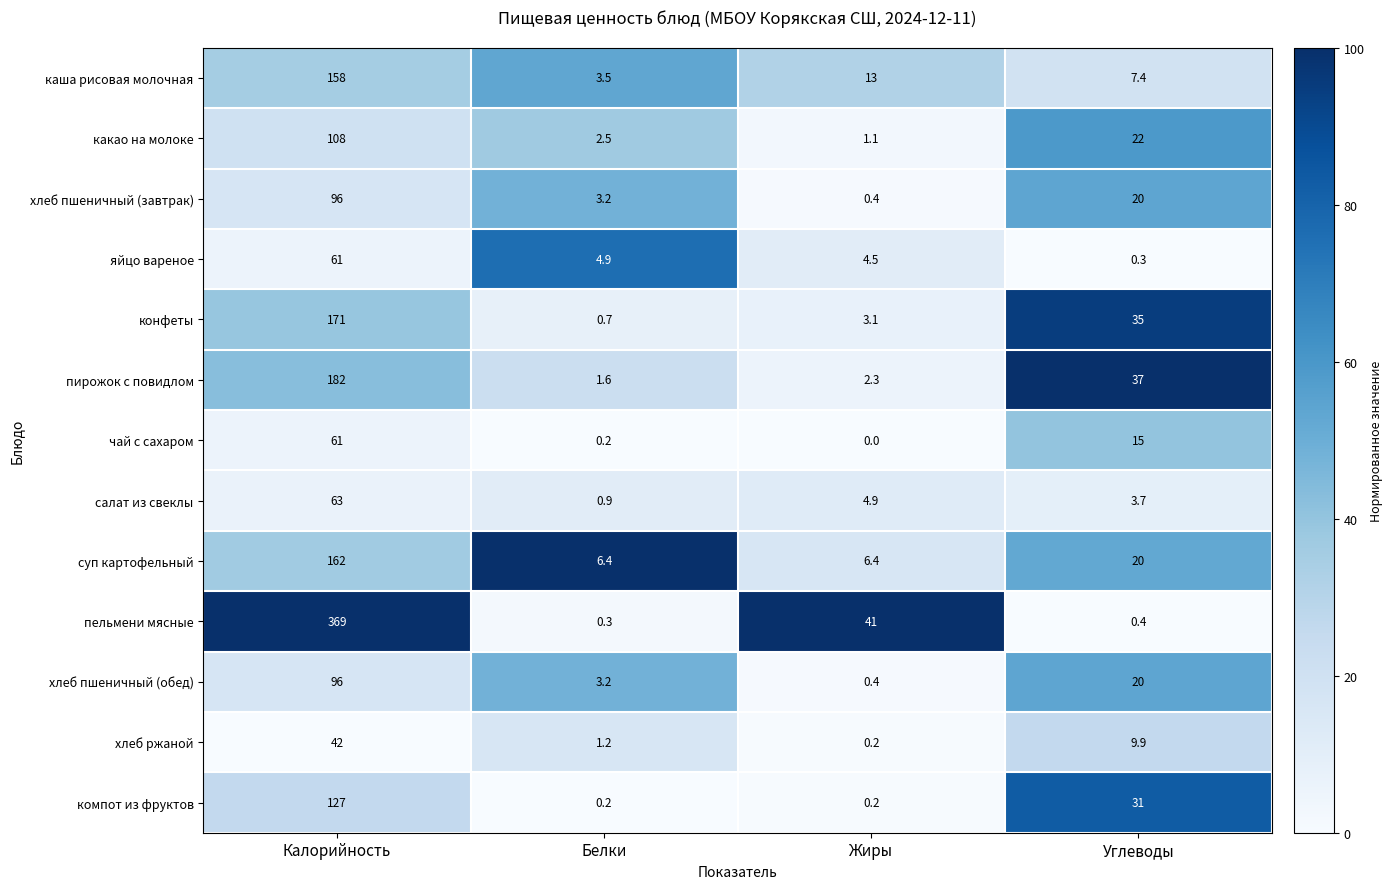

Which series has the largest total across all categories?

пельмени мясные